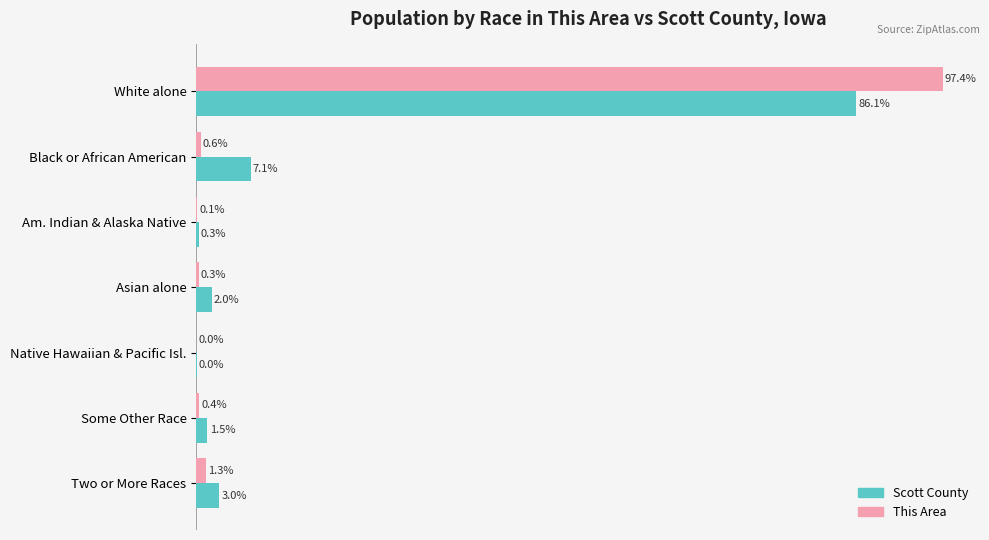

Is the value of This Area at Native Hawaiian & Pacific Isl. greater than the value of Scott County at Some Other Race?

No